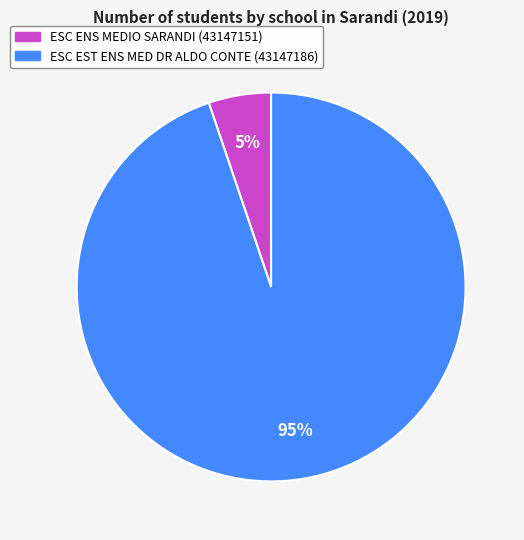

Is there any slice that represents more than half of the pie?

Yes